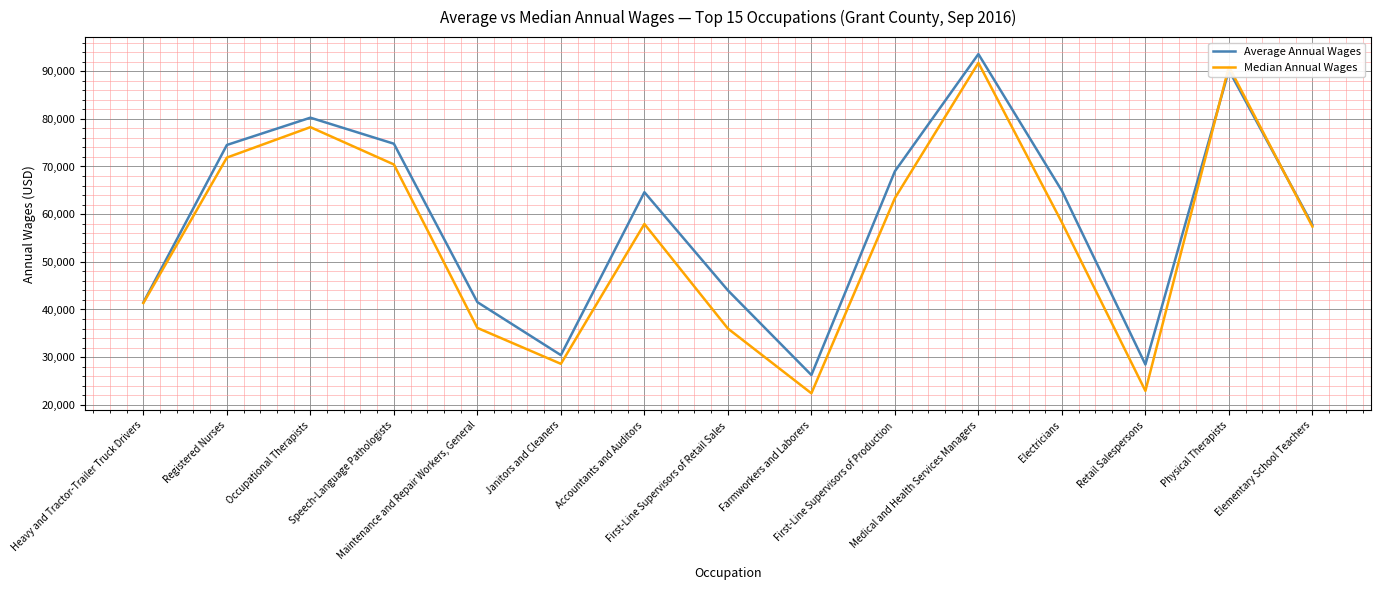

What is the greatest value displayed?

93583